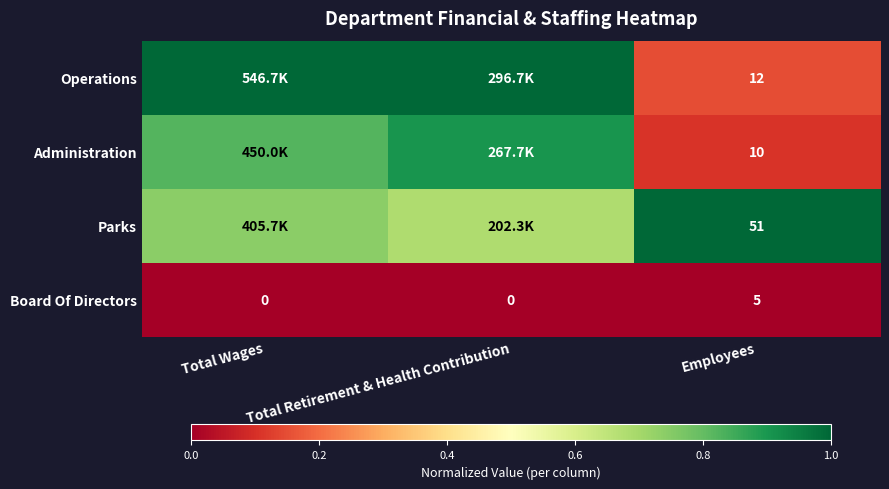

At which label does Board Of Directors reach its peak?

Employees